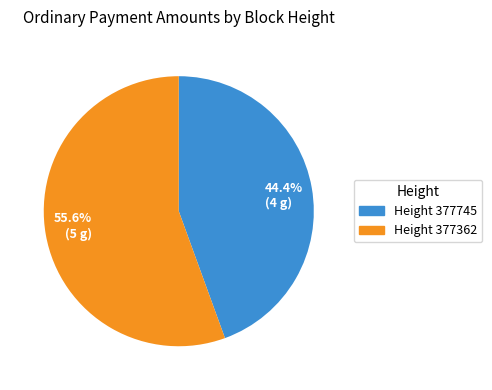

To the nearest percent, what is the average slice percentage?

50%